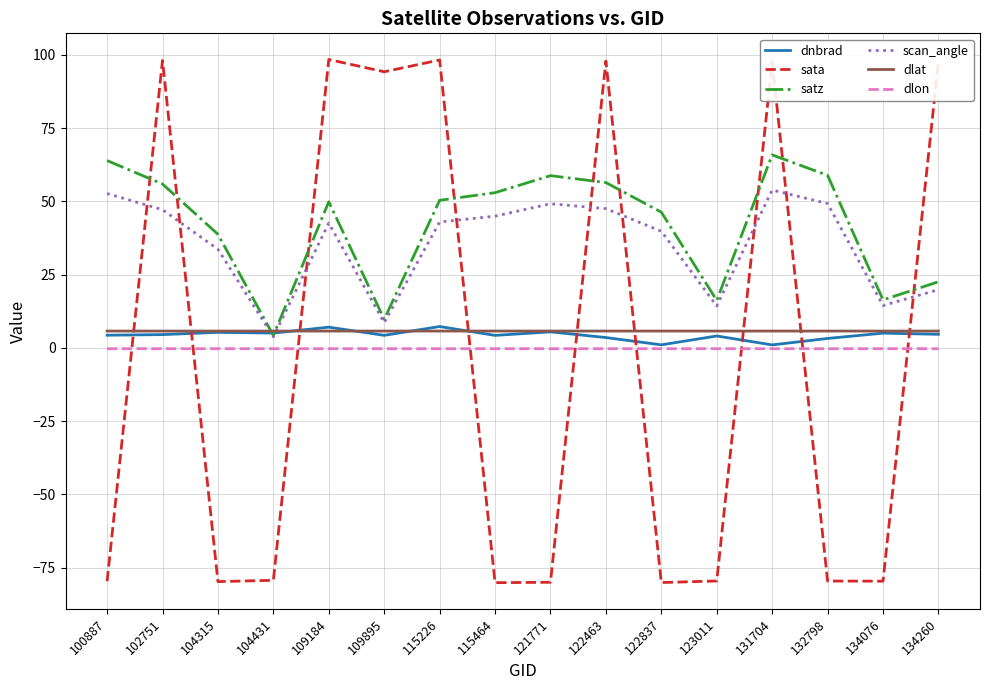

What are all the series names shown in the legend?

dnbrad, sata, satz, scan_angle, dlat, dlon